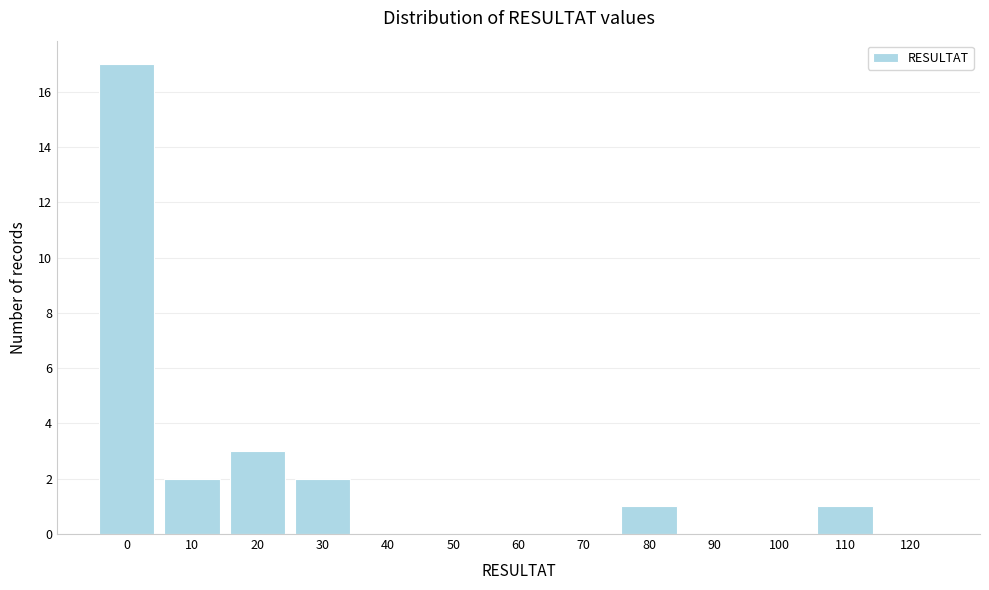

Reading right to left, extract all data points from this chart.

120=0	110=1	100=0	90=0	80=1	70=0	60=0	50=0	40=0	30=2	20=3	10=2	0=17